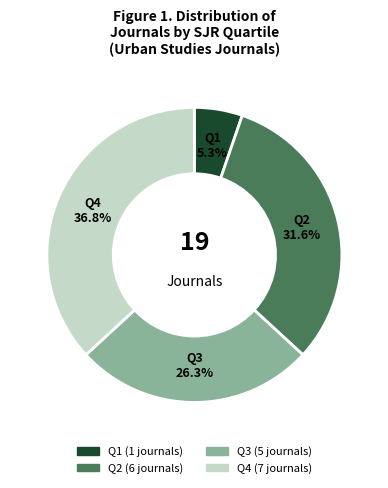

Is there any slice that represents more than half of the pie?

No